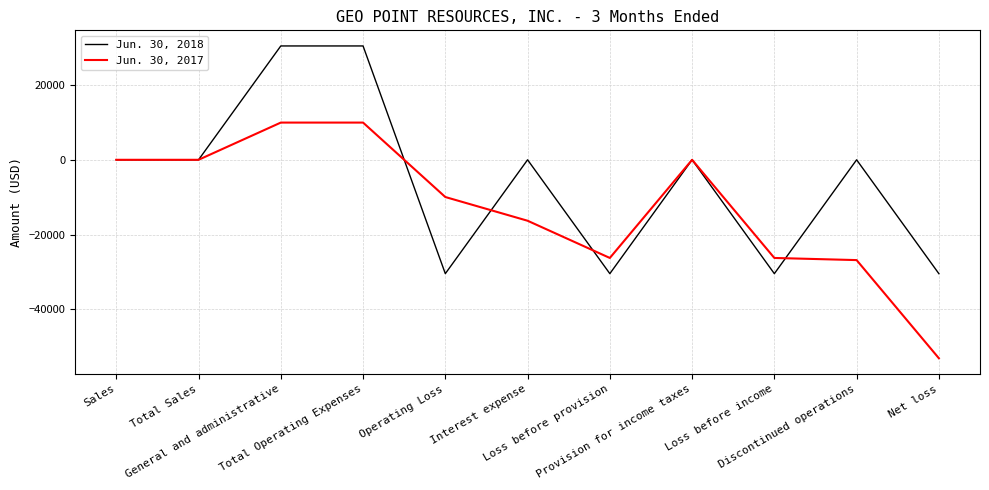

Reading left to right, extract all data points from this chart.

Jun. 30, 2018: 0	0	30450	30450	-30450	0	-30450	0	-30450	0	-30450
Jun. 30, 2017: 0	0	9954	9954	-9954	-16298	-26252	0	-26252	-26824	-53076